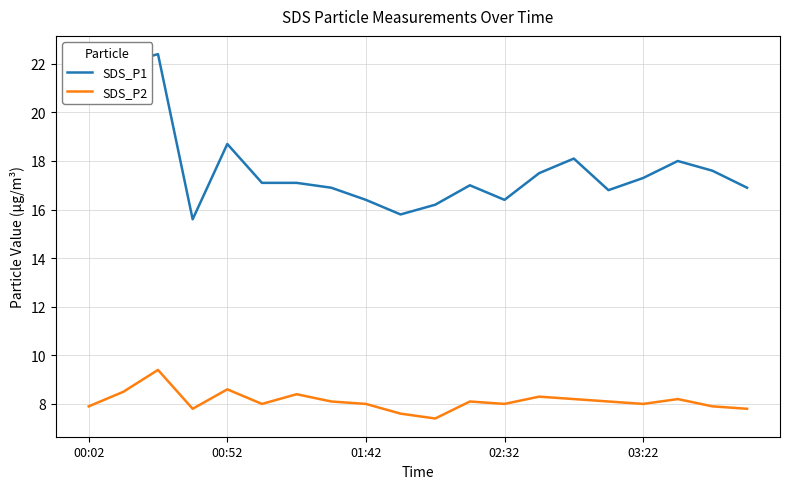

Which series has the largest total across all categories?

SDS_P1